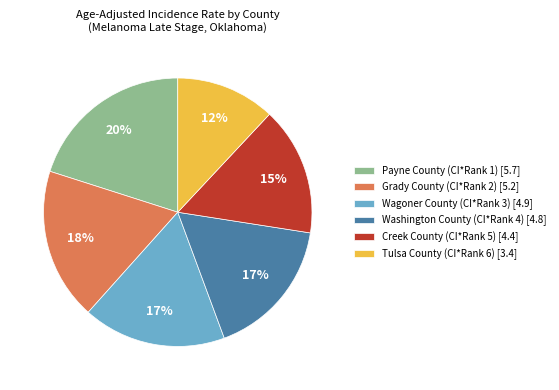

What is the smallest slice in the pie chart?

Tulsa County (CI*Rank 6)